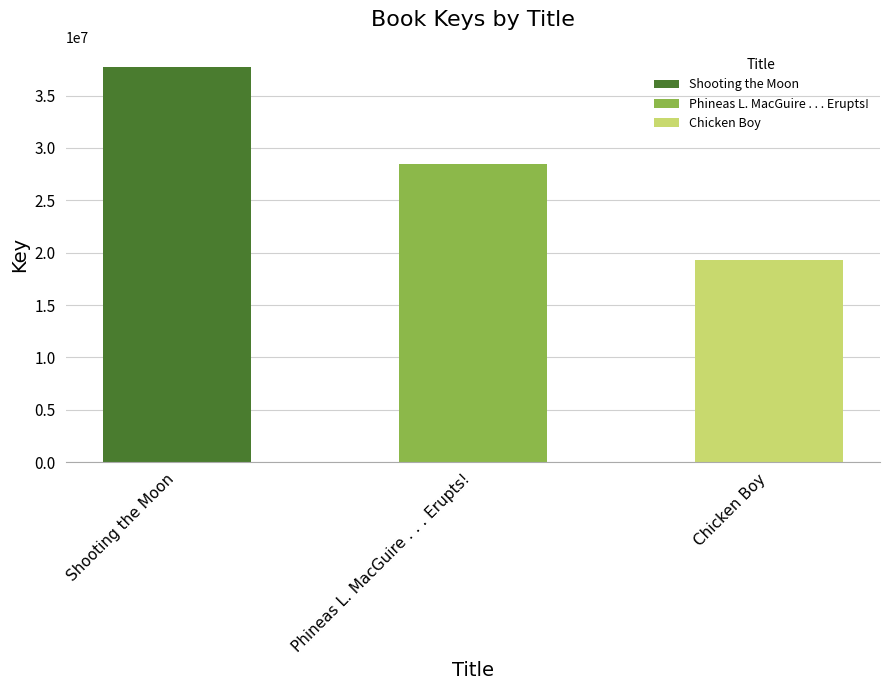

Which has a higher value, Phineas L. MacGuire . . . Erupts! or Shooting the Moon?

Shooting the Moon